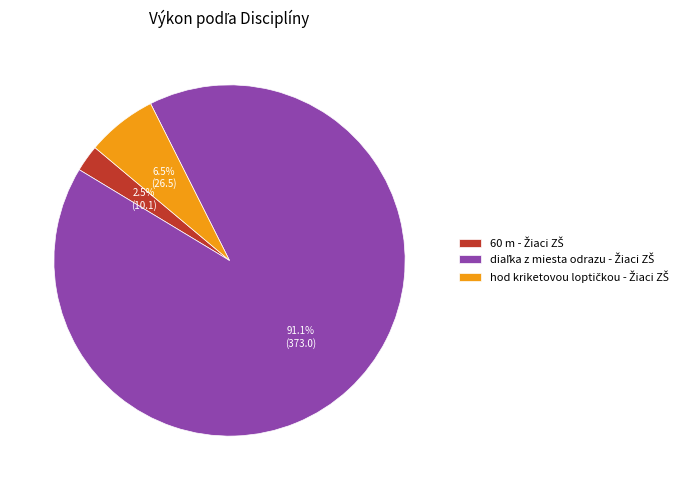

Does any single category account for the majority?

Yes